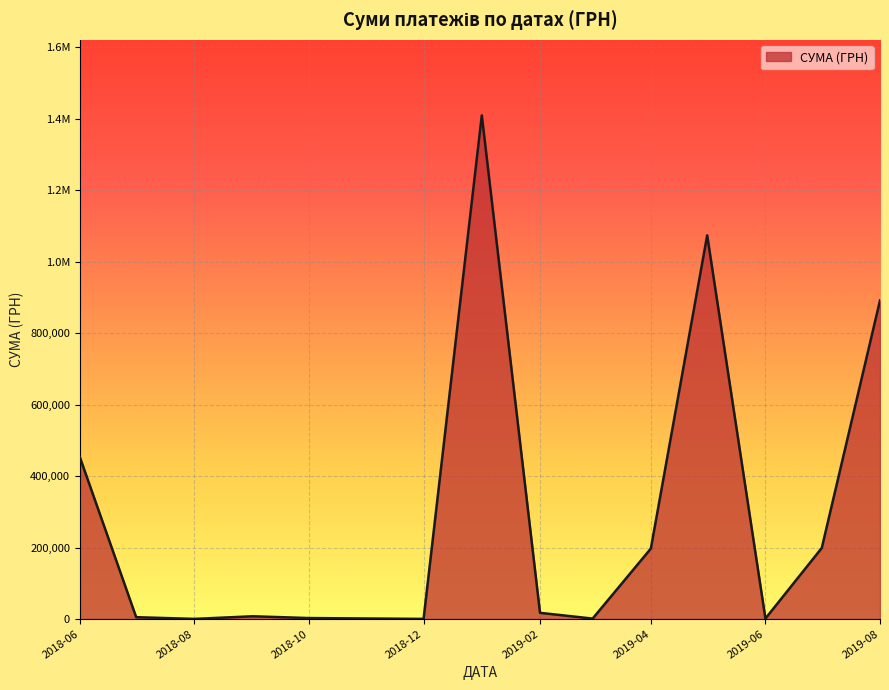

Does the chart display data point markers on the line(s)?

No